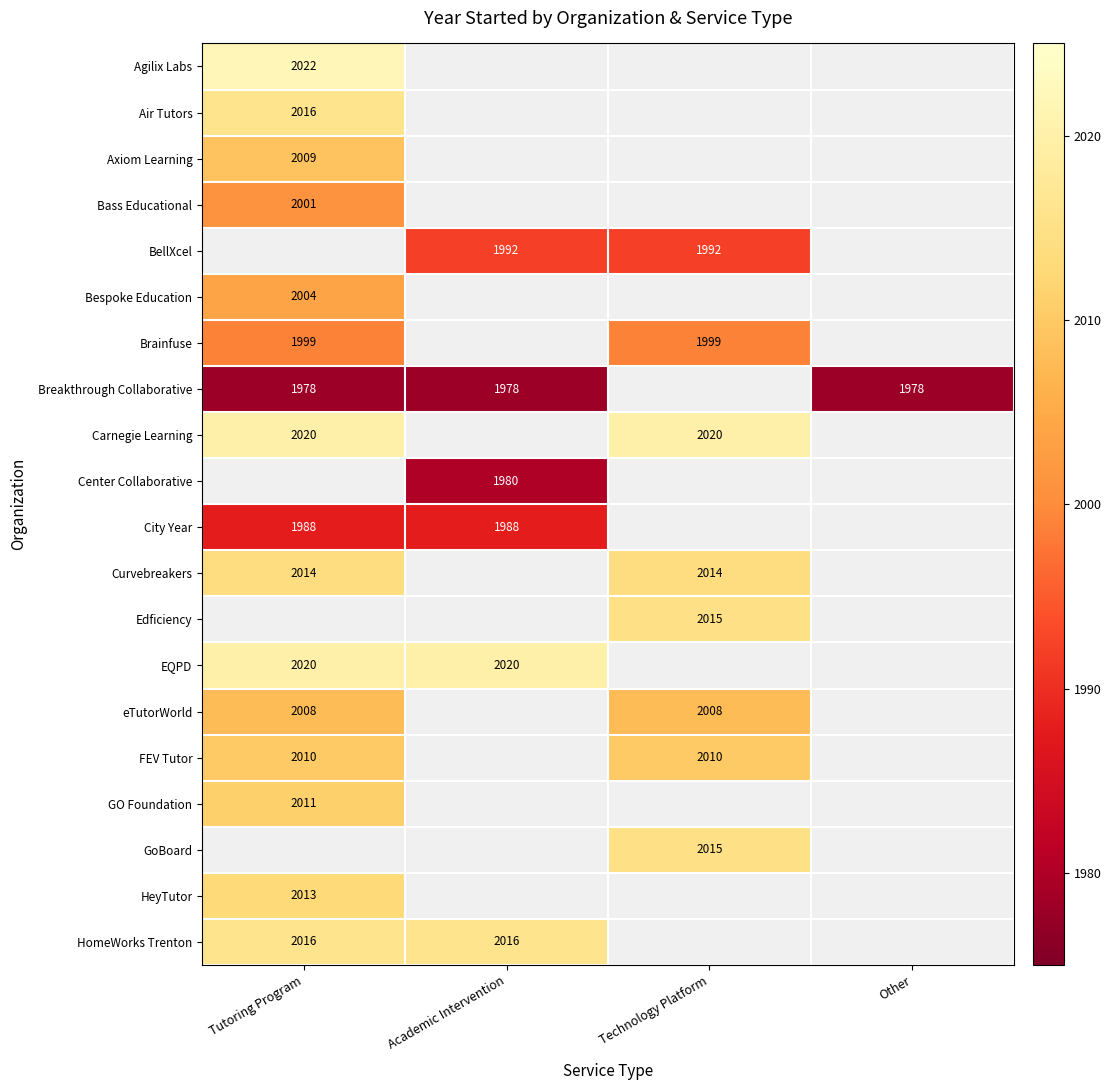

True or false: Carnegie Learning has a value of 3095 at Technology Platform.

False